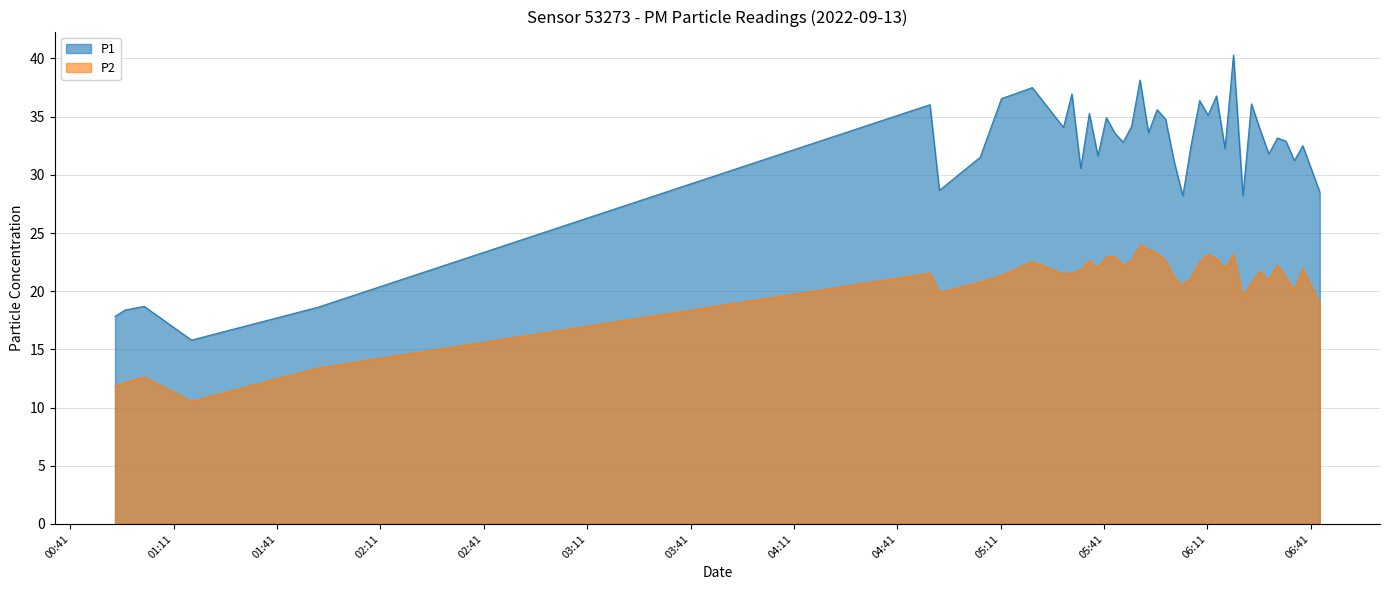

What is the difference between the second highest and minimum values in the P2 series?

13.1